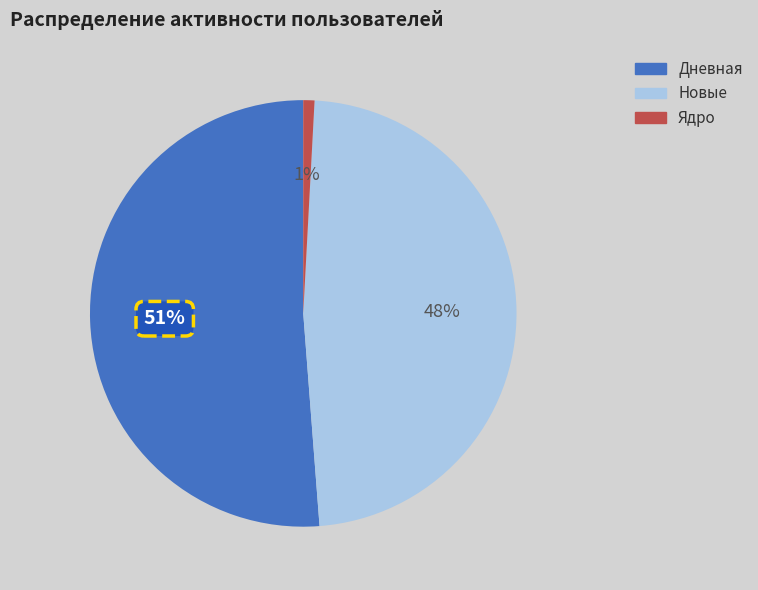

Between Ядро and Дневная, which is larger?

Дневная